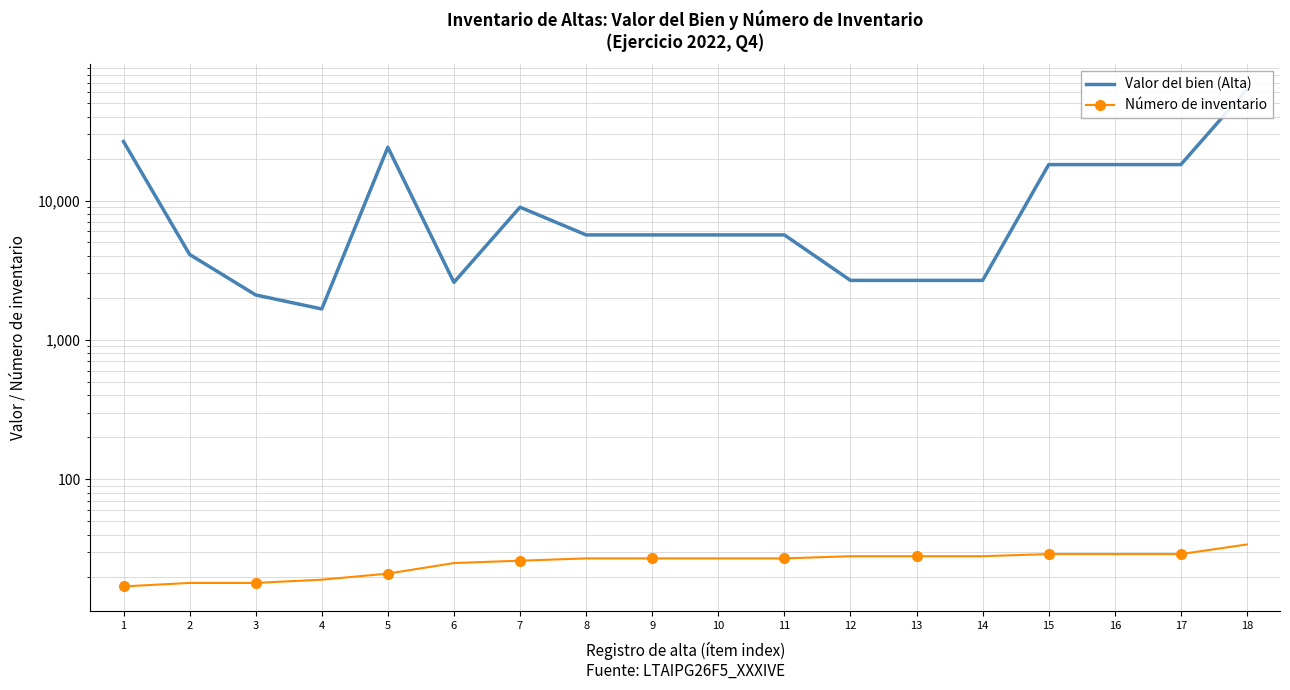

At 13, list the series in order from largest to smallest.

Valor del bien (Alta), Número de inventario